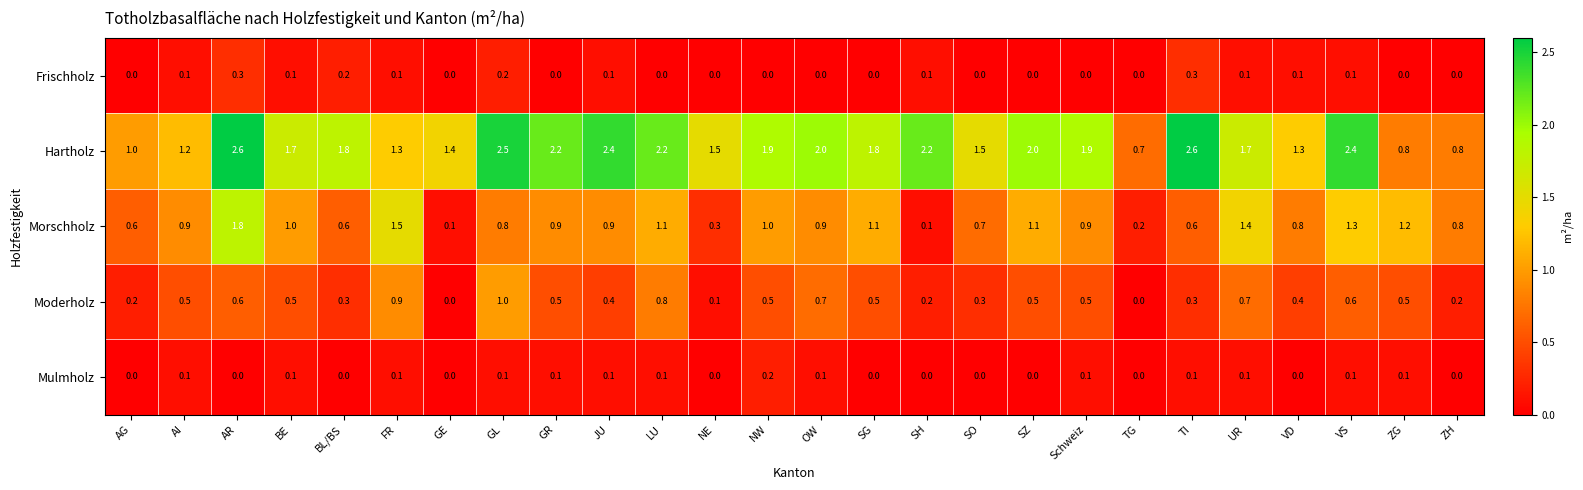

What is the difference between the second highest and second lowest values in the Frischholz series?

0.3